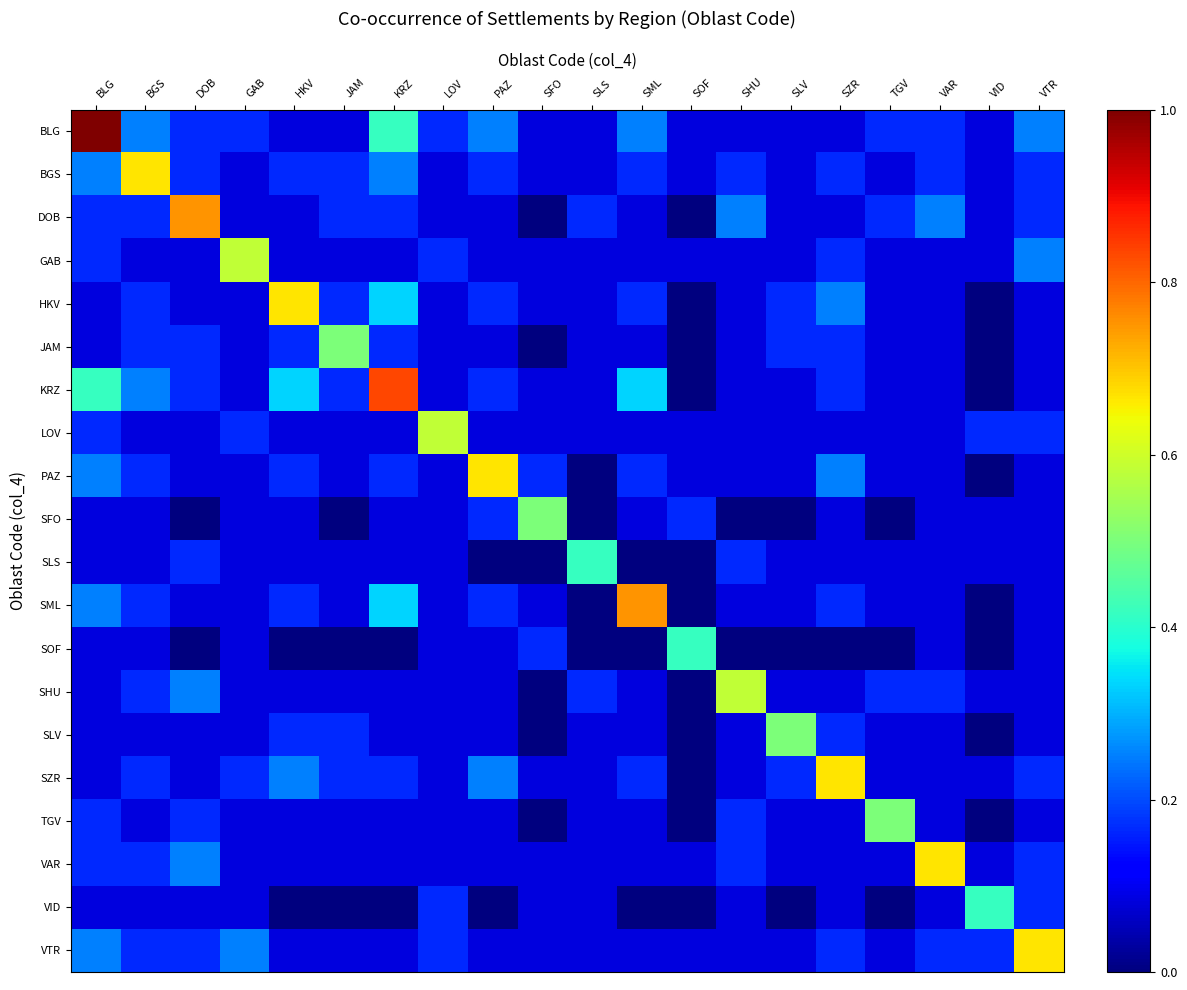

Reading right to left, what are all the values shown in this chart?

BLG: VTR=0.2	VID=0.1	VAR=0.2	TGV=0.2	SZR=0.1	SLV=0.1	SHU=0.1	SOF=0.1	SML=0.2	SLS=0.1	SFO=0.1	PAZ=0.2	LOV=0.2	KRZ=0.4	JAM=0.1	HKV=0.1	GAB=0.2	DOB=0.2	BGS=0.2	BLG=1.0
BGS: VTR=0.2	VID=0.1	VAR=0.2	TGV=0.1	SZR=0.2	SLV=0.1	SHU=0.2	SOF=0.1	SML=0.2	SLS=0.1	SFO=0.1	PAZ=0.2	LOV=0.1	KRZ=0.2	JAM=0.2	HKV=0.2	GAB=0.1	DOB=0.2	BGS=0.7	BLG=0.2
DOB: VTR=0.2	VID=0.1	VAR=0.2	TGV=0.2	SZR=0.1	SLV=0.1	SHU=0.2	SOF=0.0	SML=0.1	SLS=0.2	SFO=0.0	PAZ=0.1	LOV=0.1	KRZ=0.2	JAM=0.2	HKV=0.1	GAB=0.1	DOB=0.8	BGS=0.2	BLG=0.2
GAB: VTR=0.2	VID=0.1	VAR=0.1	TGV=0.1	SZR=0.2	SLV=0.1	SHU=0.1	SOF=0.1	SML=0.1	SLS=0.1	SFO=0.1	PAZ=0.1	LOV=0.2	KRZ=0.1	JAM=0.1	HKV=0.1	GAB=0.6	DOB=0.1	BGS=0.1	BLG=0.2
HKV: VTR=0.1	VID=0.0	VAR=0.1	TGV=0.1	SZR=0.2	SLV=0.2	SHU=0.1	SOF=0.0	SML=0.2	SLS=0.1	SFO=0.1	PAZ=0.2	LOV=0.1	KRZ=0.3	JAM=0.2	HKV=0.7	GAB=0.1	DOB=0.1	BGS=0.2	BLG=0.1
JAM: VTR=0.1	VID=0.0	VAR=0.1	TGV=0.1	SZR=0.2	SLV=0.2	SHU=0.1	SOF=0.0	SML=0.1	SLS=0.1	SFO=0.0	PAZ=0.1	LOV=0.1	KRZ=0.2	JAM=0.5	HKV=0.2	GAB=0.1	DOB=0.2	BGS=0.2	BLG=0.1
KRZ: VTR=0.1	VID=0.0	VAR=0.1	TGV=0.1	SZR=0.2	SLV=0.1	SHU=0.1	SOF=0.0	SML=0.3	SLS=0.1	SFO=0.1	PAZ=0.2	LOV=0.1	KRZ=0.8	JAM=0.2	HKV=0.3	GAB=0.1	DOB=0.2	BGS=0.2	BLG=0.4
LOV: VTR=0.2	VID=0.2	VAR=0.1	TGV=0.1	SZR=0.1	SLV=0.1	SHU=0.1	SOF=0.1	SML=0.1	SLS=0.1	SFO=0.1	PAZ=0.1	LOV=0.6	KRZ=0.1	JAM=0.1	HKV=0.1	GAB=0.2	DOB=0.1	BGS=0.1	BLG=0.2
PAZ: VTR=0.1	VID=0.0	VAR=0.1	TGV=0.1	SZR=0.2	SLV=0.1	SHU=0.1	SOF=0.1	SML=0.2	SLS=0.0	SFO=0.2	PAZ=0.7	LOV=0.1	KRZ=0.2	JAM=0.1	HKV=0.2	GAB=0.1	DOB=0.1	BGS=0.2	BLG=0.2
SFO: VTR=0.1	VID=0.1	VAR=0.1	TGV=0.0	SZR=0.1	SLV=0.0	SHU=0.0	SOF=0.2	SML=0.1	SLS=0.0	SFO=0.5	PAZ=0.2	LOV=0.1	KRZ=0.1	JAM=0.0	HKV=0.1	GAB=0.1	DOB=0.0	BGS=0.1	BLG=0.1
SLS: VTR=0.1	VID=0.1	VAR=0.1	TGV=0.1	SZR=0.1	SLV=0.1	SHU=0.2	SOF=0.0	SML=0.0	SLS=0.4	SFO=0.0	PAZ=0.0	LOV=0.1	KRZ=0.1	JAM=0.1	HKV=0.1	GAB=0.1	DOB=0.2	BGS=0.1	BLG=0.1
SML: VTR=0.1	VID=0.0	VAR=0.1	TGV=0.1	SZR=0.2	SLV=0.1	SHU=0.1	SOF=0.0	SML=0.8	SLS=0.0	SFO=0.1	PAZ=0.2	LOV=0.1	KRZ=0.3	JAM=0.1	HKV=0.2	GAB=0.1	DOB=0.1	BGS=0.2	BLG=0.2
SOF: VTR=0.1	VID=0.0	VAR=0.1	TGV=0.0	SZR=0.0	SLV=0.0	SHU=0.0	SOF=0.4	SML=0.0	SLS=0.0	SFO=0.2	PAZ=0.1	LOV=0.1	KRZ=0.0	JAM=0.0	HKV=0.0	GAB=0.1	DOB=0.0	BGS=0.1	BLG=0.1
SHU: VTR=0.1	VID=0.1	VAR=0.2	TGV=0.2	SZR=0.1	SLV=0.1	SHU=0.6	SOF=0.0	SML=0.1	SLS=0.2	SFO=0.0	PAZ=0.1	LOV=0.1	KRZ=0.1	JAM=0.1	HKV=0.1	GAB=0.1	DOB=0.2	BGS=0.2	BLG=0.1
SLV: VTR=0.1	VID=0.0	VAR=0.1	TGV=0.1	SZR=0.2	SLV=0.5	SHU=0.1	SOF=0.0	SML=0.1	SLS=0.1	SFO=0.0	PAZ=0.1	LOV=0.1	KRZ=0.1	JAM=0.2	HKV=0.2	GAB=0.1	DOB=0.1	BGS=0.1	BLG=0.1
SZR: VTR=0.2	VID=0.1	VAR=0.1	TGV=0.1	SZR=0.7	SLV=0.2	SHU=0.1	SOF=0.0	SML=0.2	SLS=0.1	SFO=0.1	PAZ=0.2	LOV=0.1	KRZ=0.2	JAM=0.2	HKV=0.2	GAB=0.2	DOB=0.1	BGS=0.2	BLG=0.1
TGV: VTR=0.1	VID=0.0	VAR=0.1	TGV=0.5	SZR=0.1	SLV=0.1	SHU=0.2	SOF=0.0	SML=0.1	SLS=0.1	SFO=0.0	PAZ=0.1	LOV=0.1	KRZ=0.1	JAM=0.1	HKV=0.1	GAB=0.1	DOB=0.2	BGS=0.1	BLG=0.2
VAR: VTR=0.2	VID=0.1	VAR=0.7	TGV=0.1	SZR=0.1	SLV=0.1	SHU=0.2	SOF=0.1	SML=0.1	SLS=0.1	SFO=0.1	PAZ=0.1	LOV=0.1	KRZ=0.1	JAM=0.1	HKV=0.1	GAB=0.1	DOB=0.2	BGS=0.2	BLG=0.2
VID: VTR=0.2	VID=0.4	VAR=0.1	TGV=0.0	SZR=0.1	SLV=0.0	SHU=0.1	SOF=0.0	SML=0.0	SLS=0.1	SFO=0.1	PAZ=0.0	LOV=0.2	KRZ=0.0	JAM=0.0	HKV=0.0	GAB=0.1	DOB=0.1	BGS=0.1	BLG=0.1
VTR: VTR=0.7	VID=0.2	VAR=0.2	TGV=0.1	SZR=0.2	SLV=0.1	SHU=0.1	SOF=0.1	SML=0.1	SLS=0.1	SFO=0.1	PAZ=0.1	LOV=0.2	KRZ=0.1	JAM=0.1	HKV=0.1	GAB=0.2	DOB=0.2	BGS=0.2	BLG=0.2